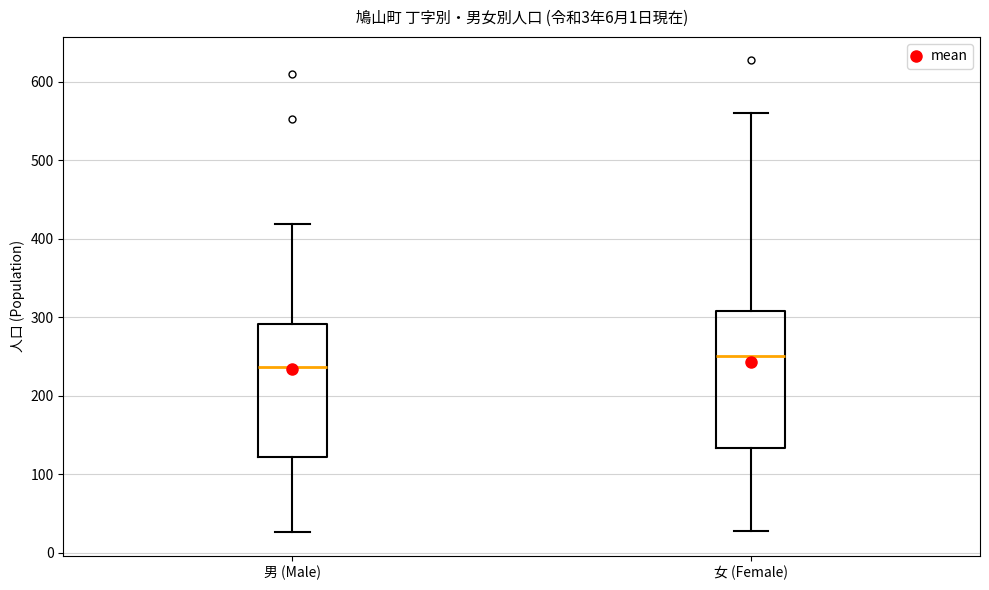

Which box has the lowest median line?

男 (Male)